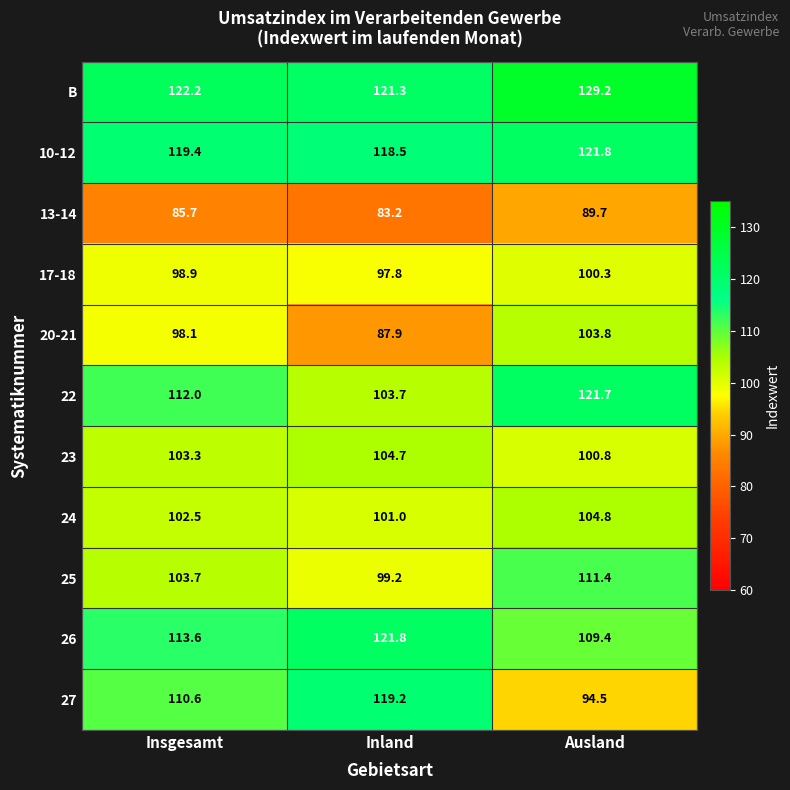

Which series changed the most between Insgesamt and Ausland?

27